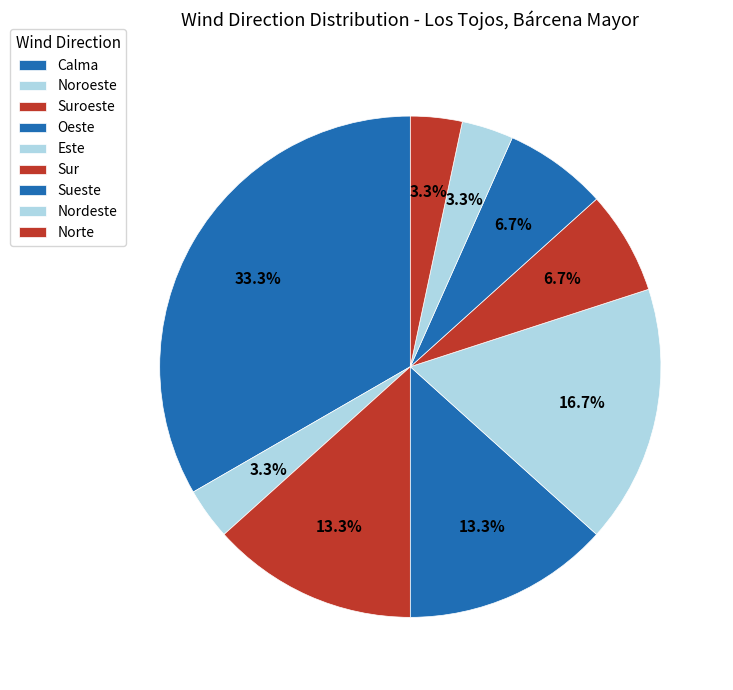

Do Norte and Oeste together represent more than half of the pie?

No